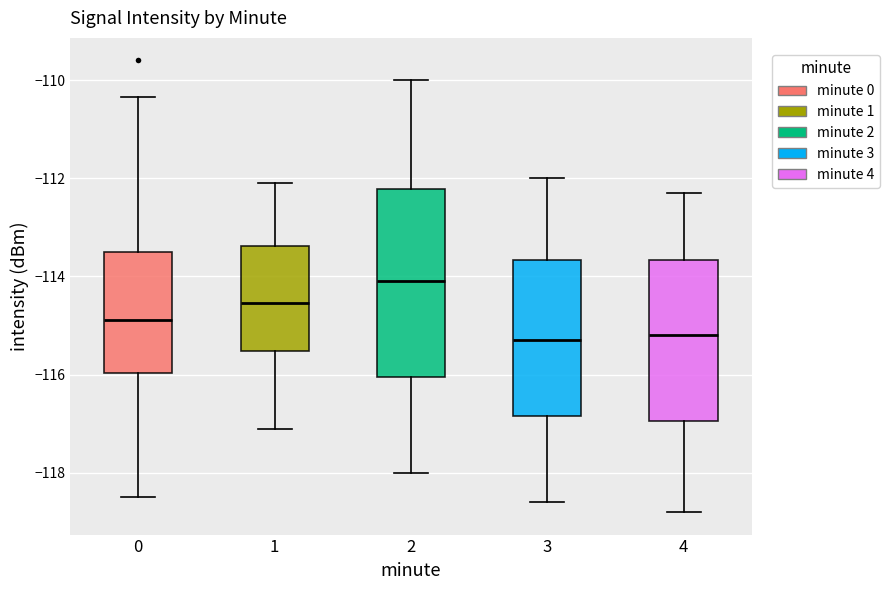

Where does the lower whisker of the box at x = 2 end on the y-axis? The values are not printed on the chart, so give them approximately, as read against the axis.

-118.0